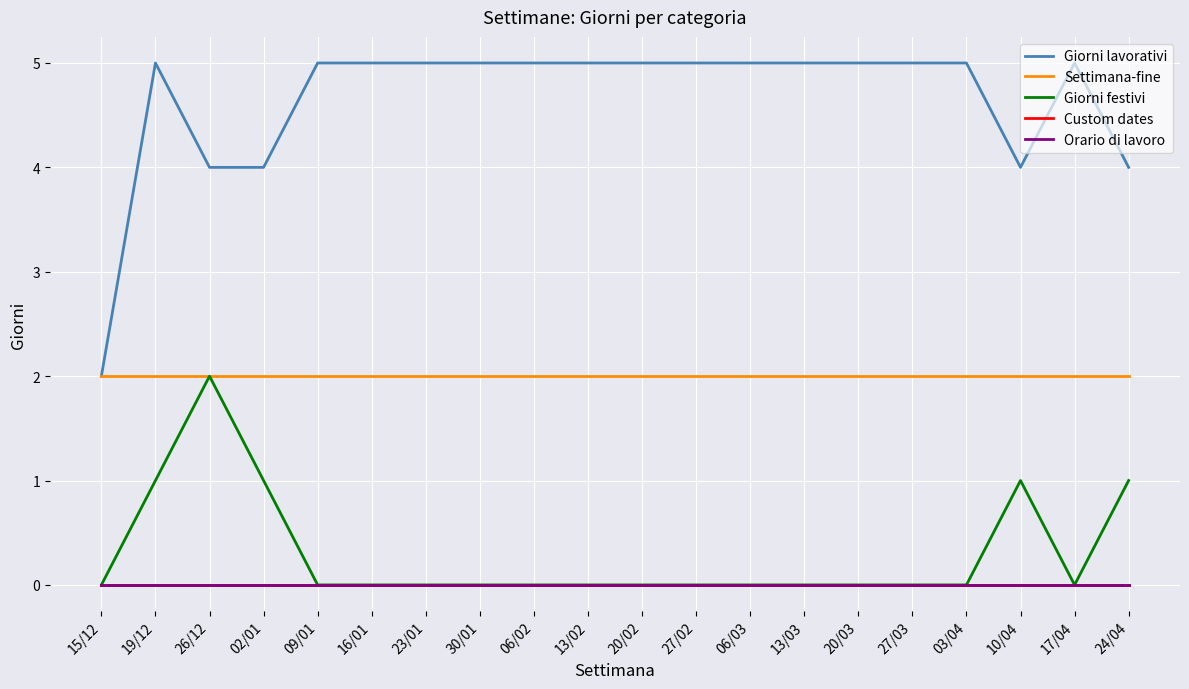

Reading left to right, what are all the values shown in this chart?

Giorni lavorativi: 2	5	4	4	5	5	5	5	5	5	5	5	5	5	5	5	5	4	5	4
Settimana-fine: 2	2	2	2	2	2	2	2	2	2	2	2	2	2	2	2	2	2	2	2
Giorni festivi: 0	1	2	1	0	0	0	0	0	0	0	0	0	0	0	0	0	1	0	1
Custom dates: 0	0	0	0	0	0	0	0	0	0	0	0	0	0	0	0	0	0	0	0
Orario di lavoro: 0	0	0	0	0	0	0	0	0	0	0	0	0	0	0	0	0	0	0	0